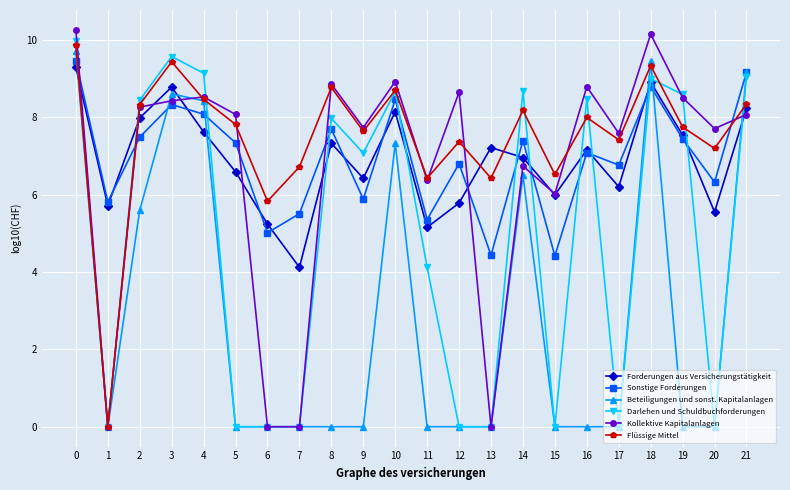

What is the total value across all series at 4?

50.3